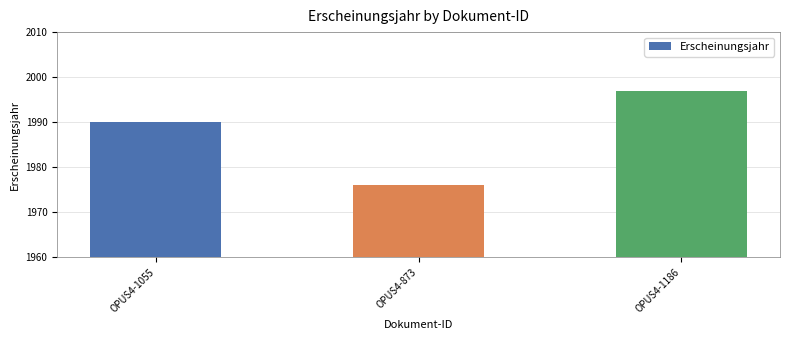

Is it true that the value at OPUS4-1186 is 688?

False